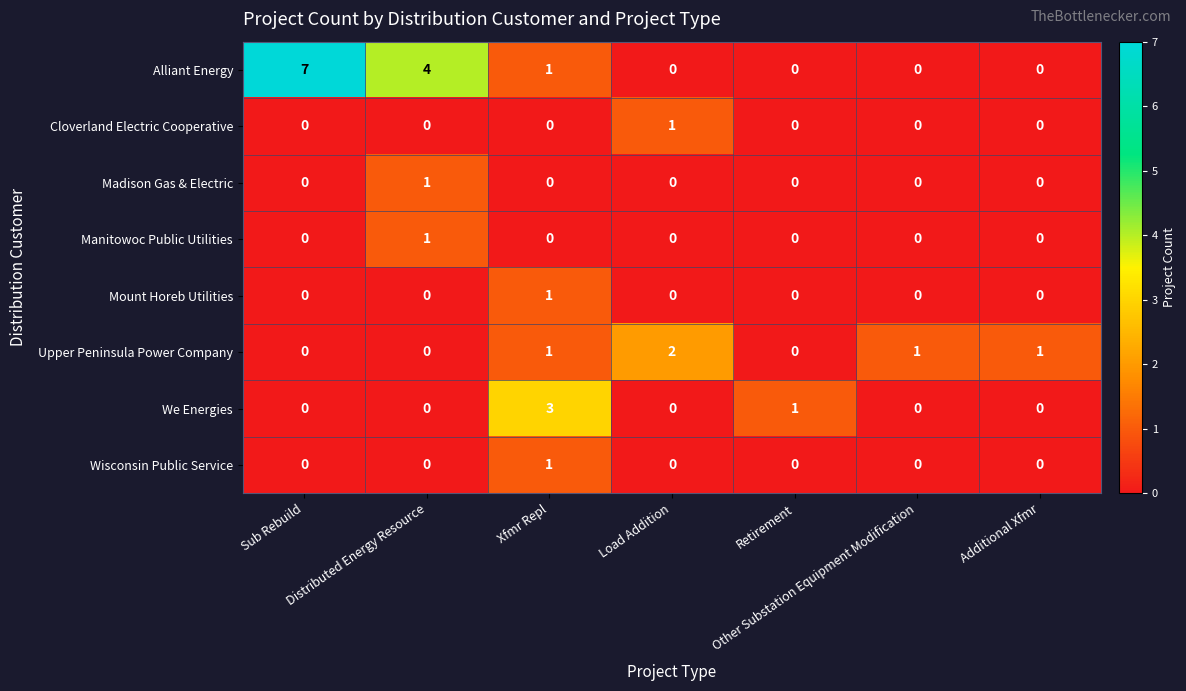

Which series has the widest spread of values?

Alliant Energy